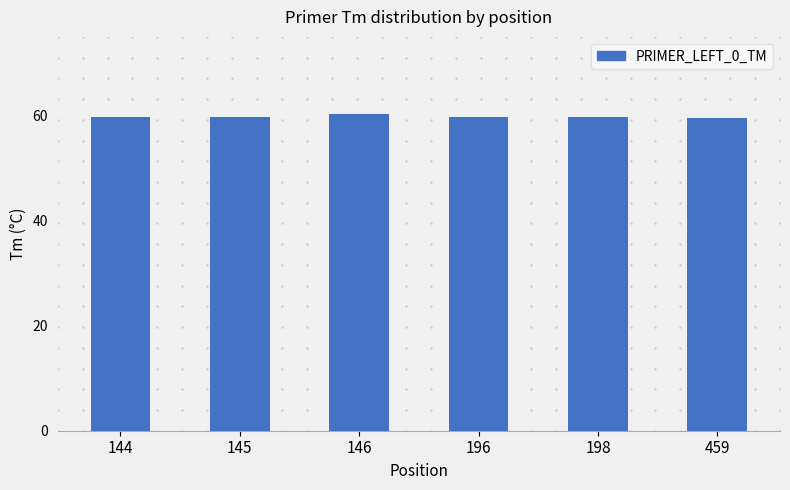

What is the ratio of the value at 146 to the value at 144?

1.0